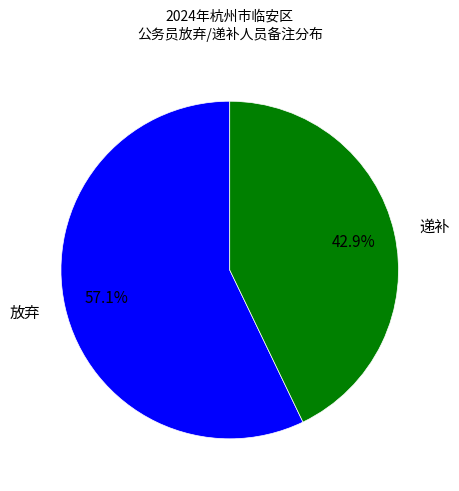

How much of the chart is everything except 递补?

57.1%